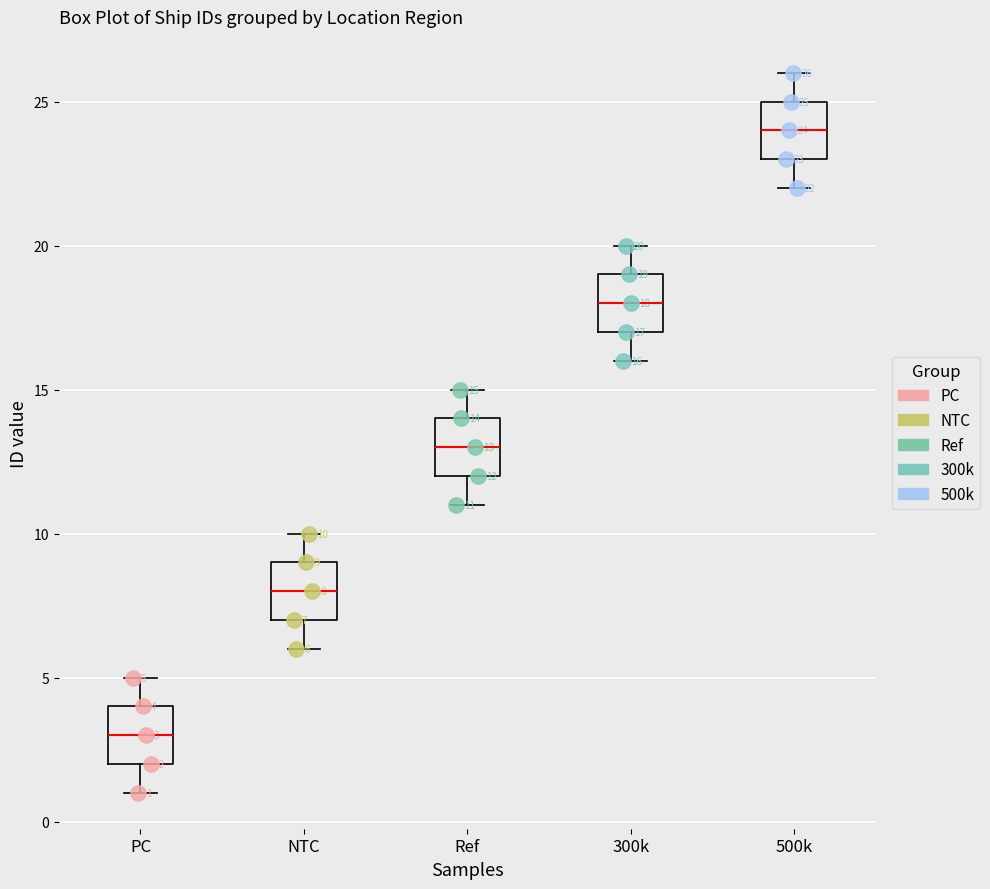

Which box's median line is the lowest?

PC